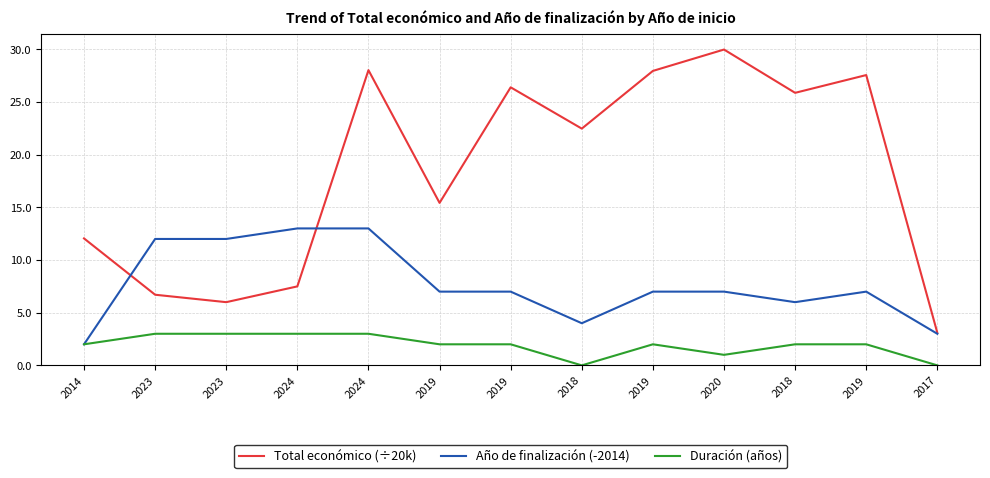

What value does the Duración (años) series have at 2024?

3.0